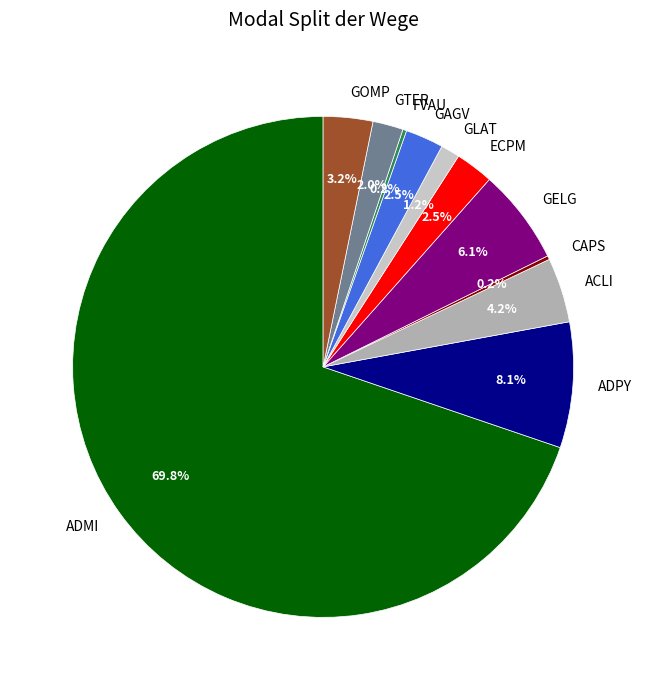

Does any single category account for the majority?

Yes